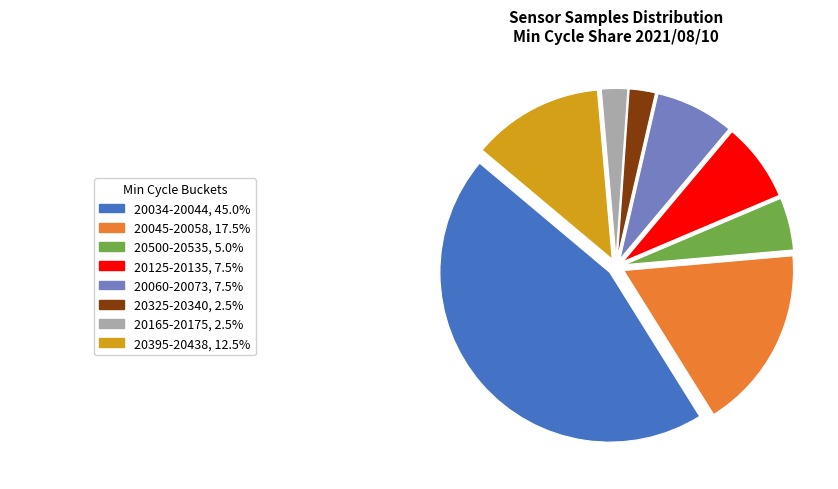

How many slices are in this pie chart?

8